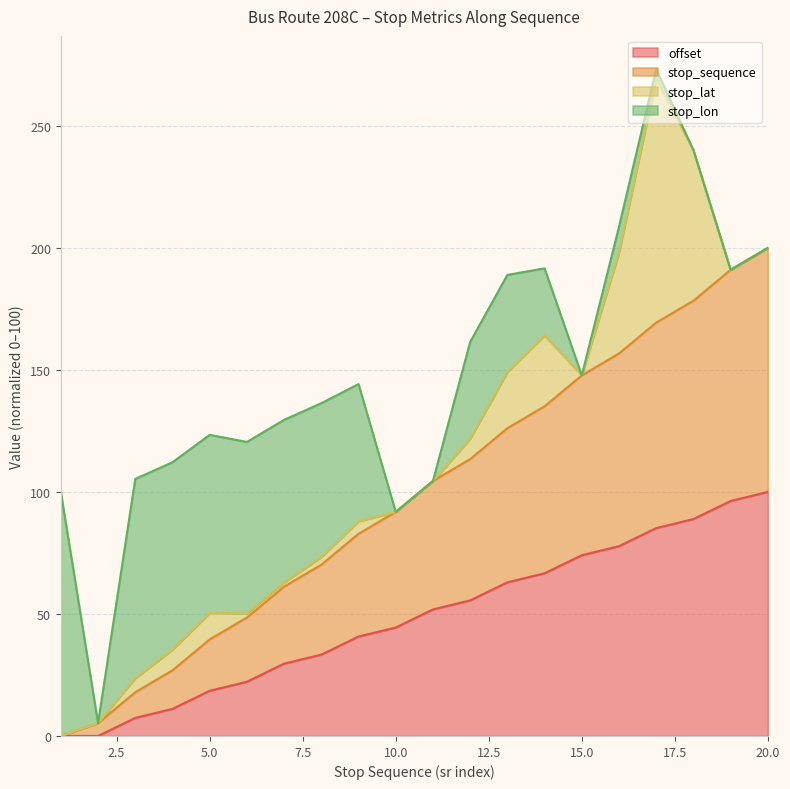

True or false: offset and stop_sequence intersect in this chart.

False